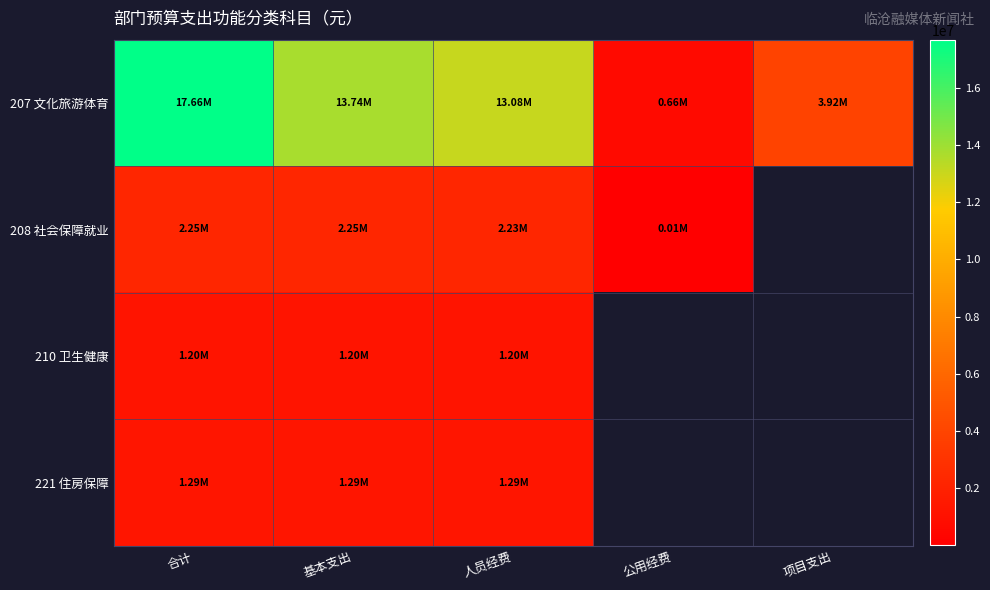

At which category is the sum across all series the highest?

合计